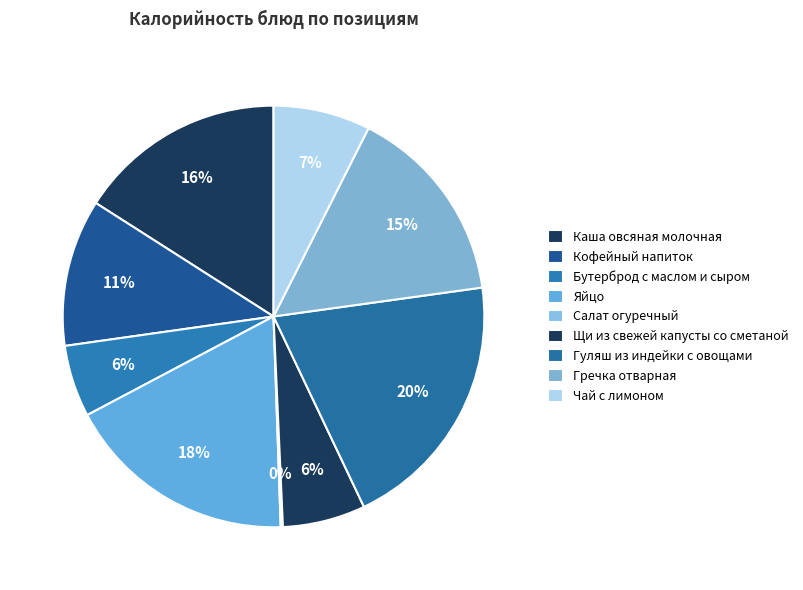

The Щи из свежей капусты со сметаной slice represents 6% of the pie. True or false?

True